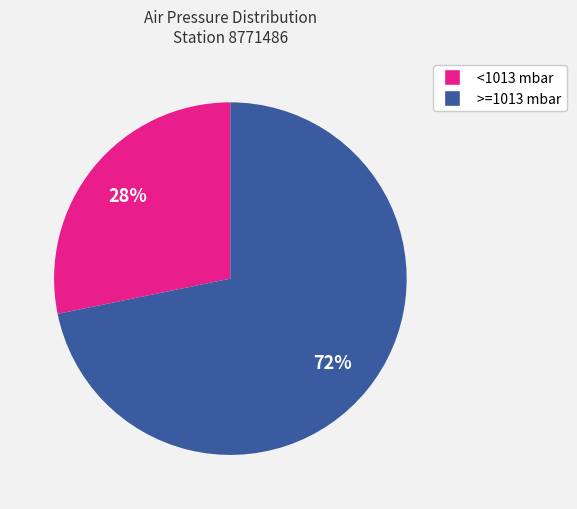

Rank the categories by value from lowest to highest.

<1013 mbar, >=1013 mbar